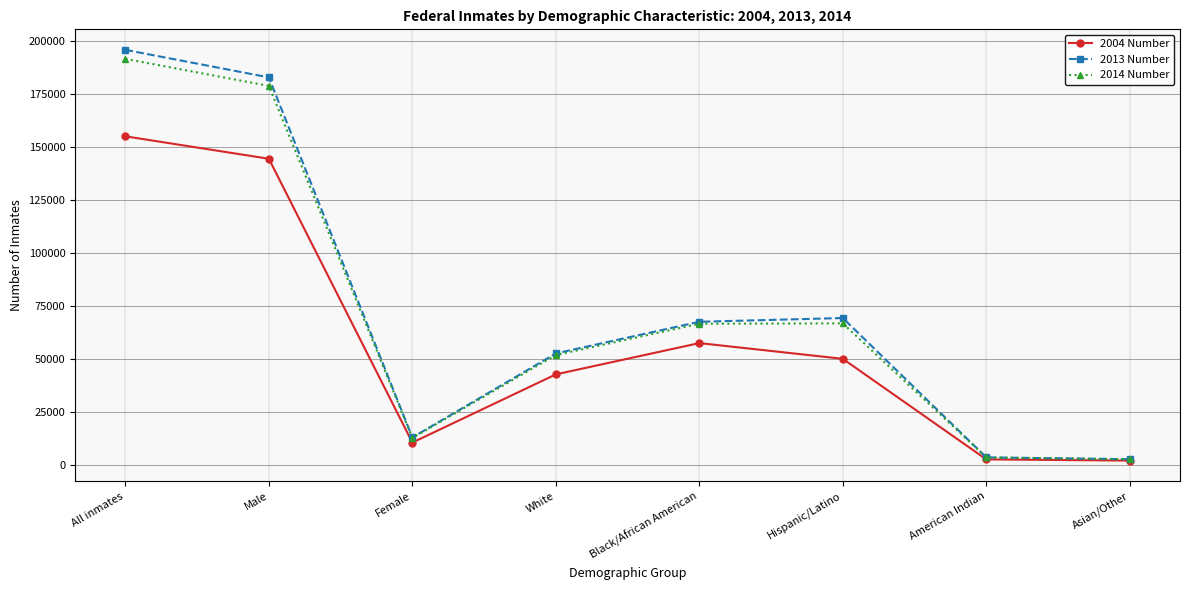

At which category is the sum across all series the highest?

All inmates